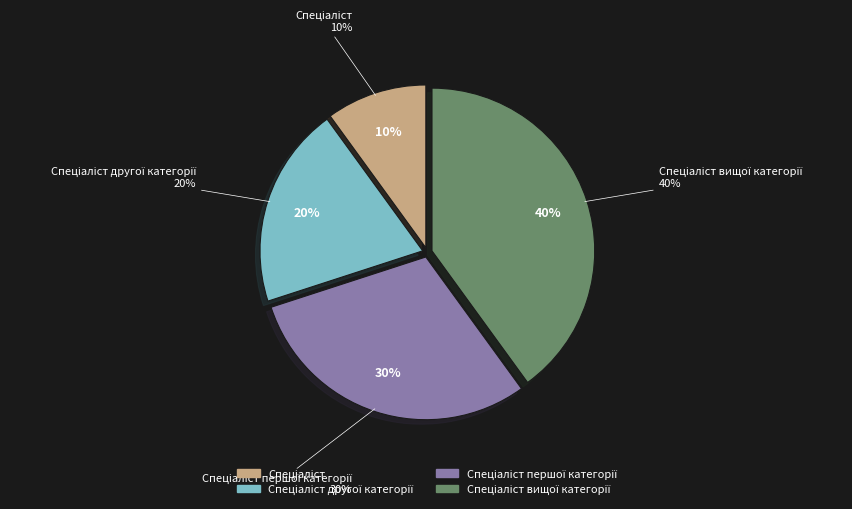

Rank the categories by value from lowest to highest.

Спеціаліст, Спеціаліст другої категорії, Спеціаліст першої категорії, Спеціаліст вищої категорії